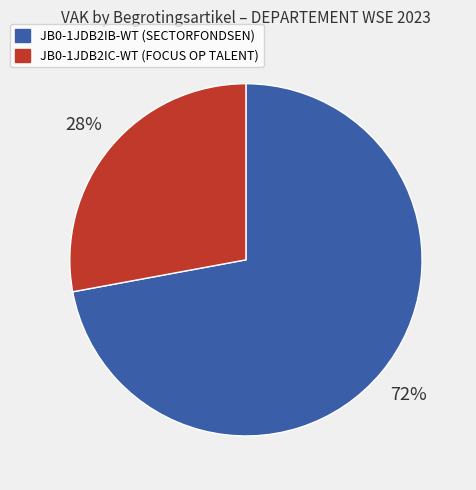

To the nearest percent, what is the average slice percentage?

50%